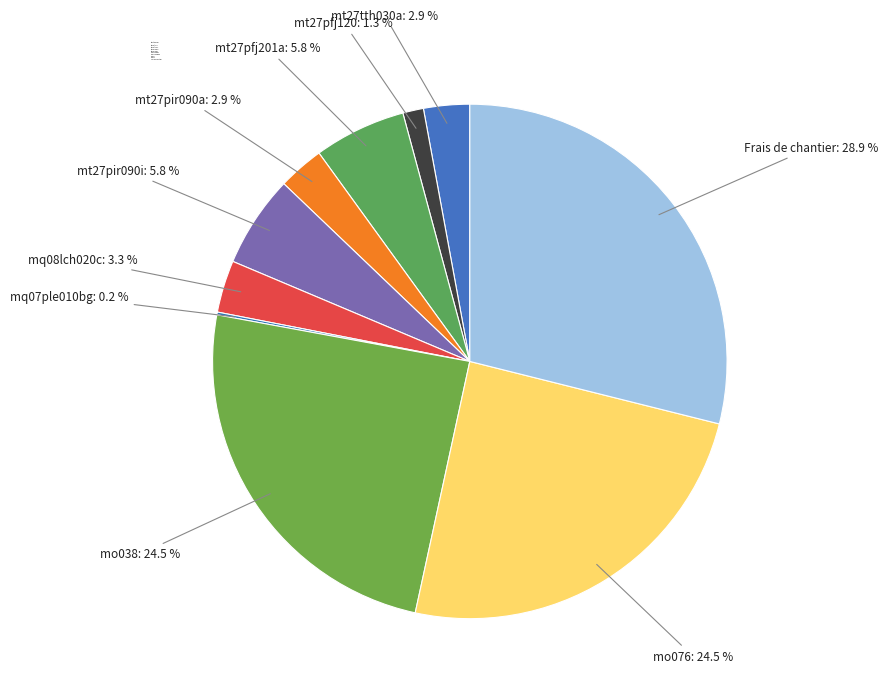

To the nearest percent, what is the difference between the largest and smallest slice percentages?

29%